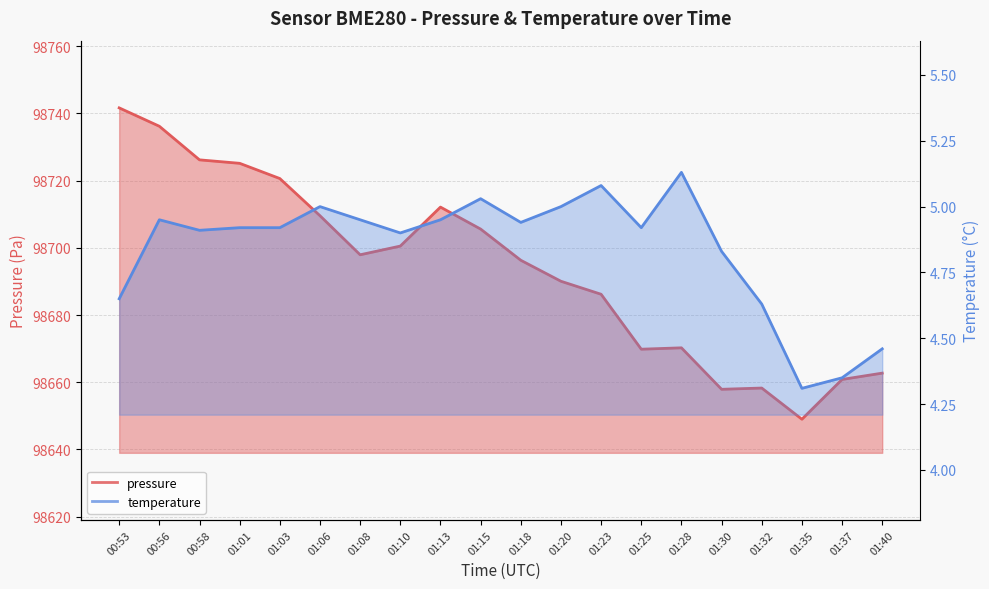

True or false: temperature and pressure intersect in this chart.

False